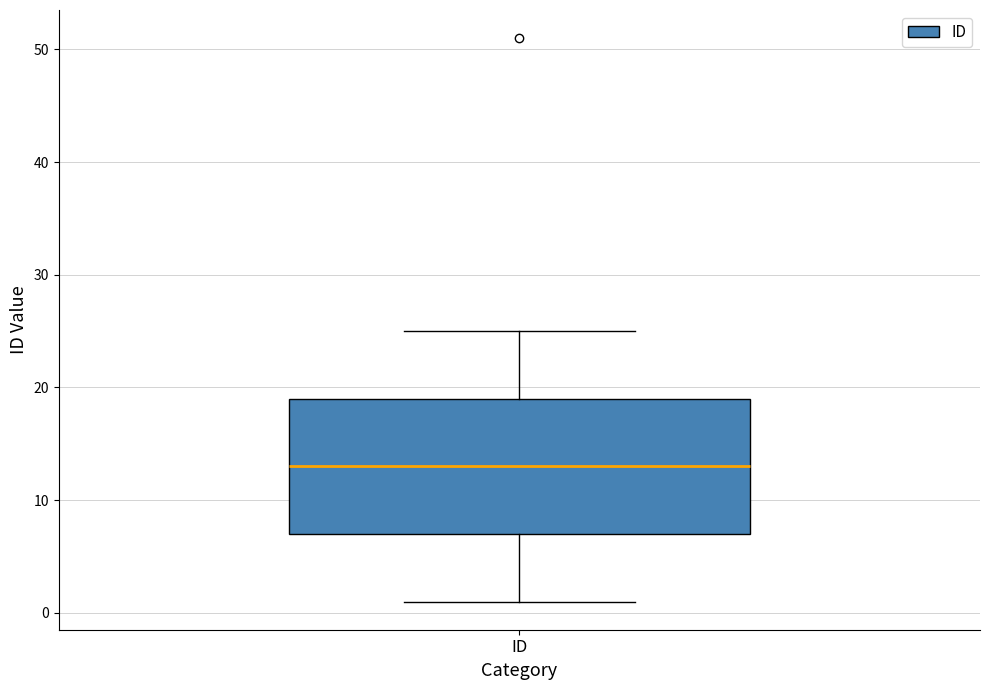

Transcribe this box plot: give where the median line is, the range the box spans, and where the two whiskers end, as read against the y-axis. The values are not printed on the chart, so give them approximately, as read against the axis.

median 13, box 7 to 19, whiskers 1 to 25